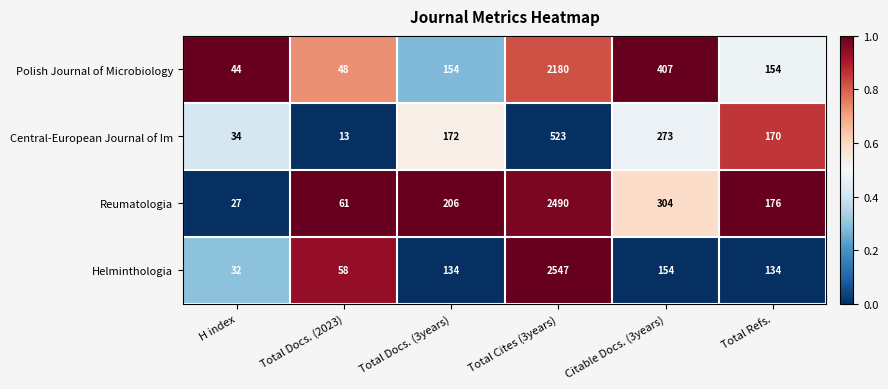

Count the number of categories in the chart.

6